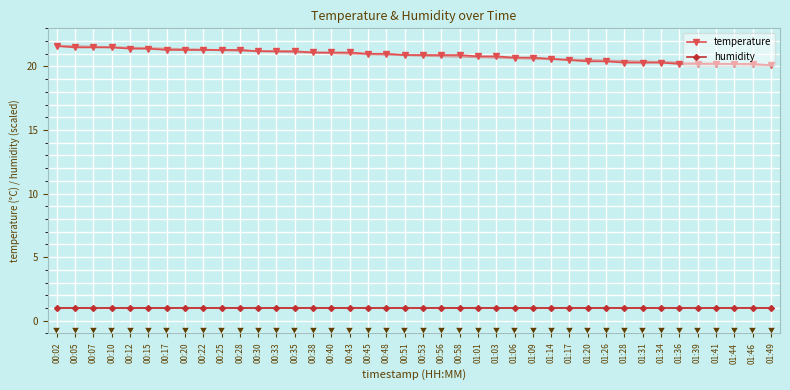

At which label is temperature closest to 20?

01:49